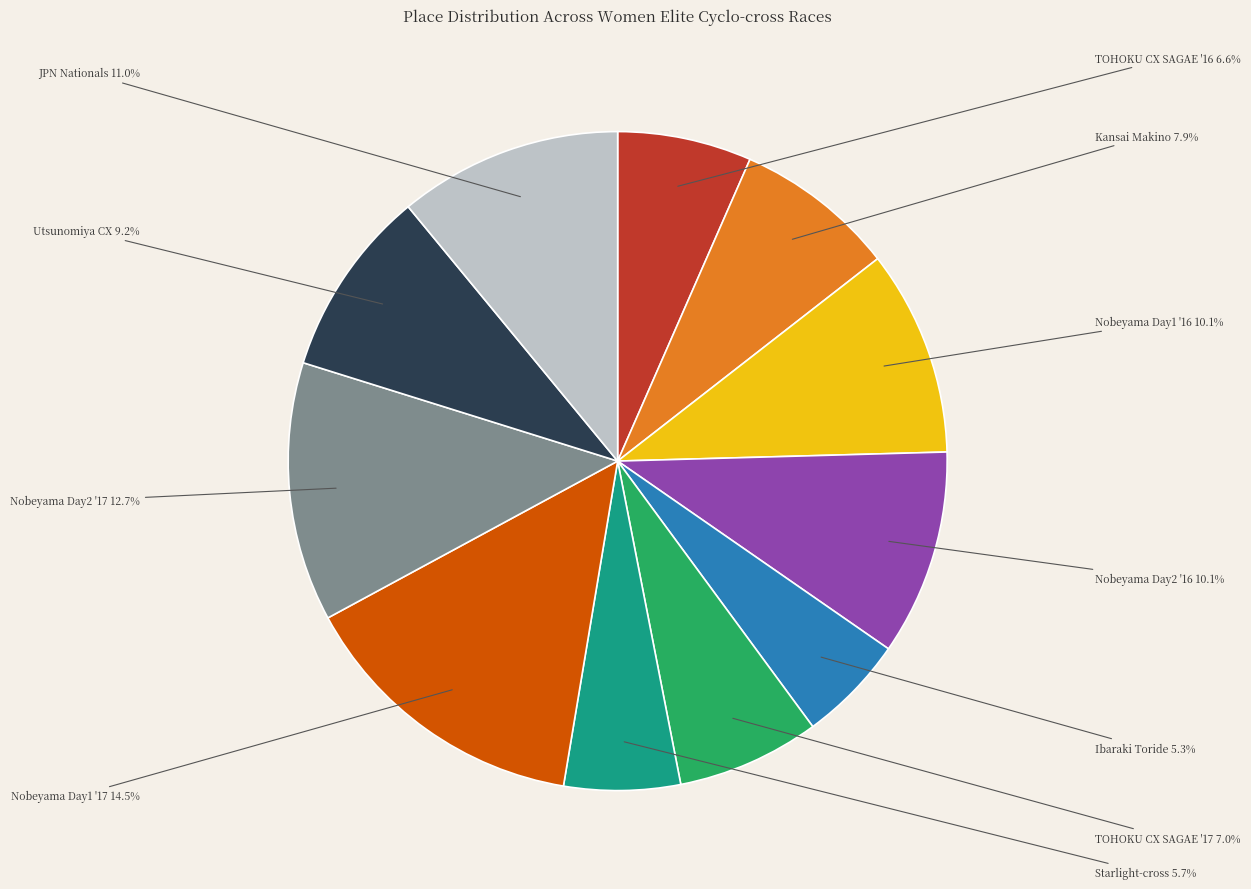

What is the largest slice in the pie chart?

Nobeyama Day1 '17